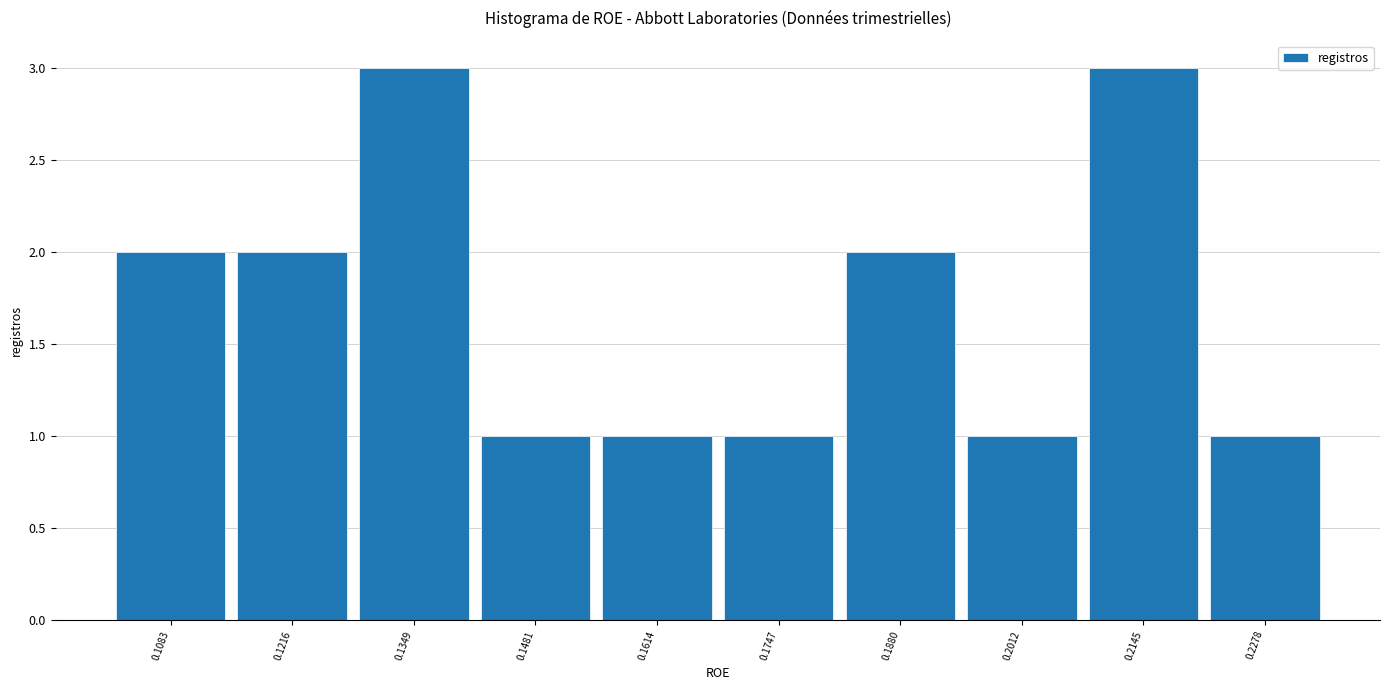

Reading left to right, transcribe this chart: for each bar, give the range it covers on the x-axis and its height. Neither the bar edges nor the heights are printed on the chart, so give them approximately, as read against the axes.

0.102 to 0.114: 2
0.114 to 0.128: 2
0.128 to 0.142: 3
0.142 to 0.154: 1
0.154 to 0.168: 1
0.168 to 0.182: 1
0.182 to 0.194: 2
0.194 to 0.208: 1
0.208 to 0.222: 3
0.222 to 0.234: 1